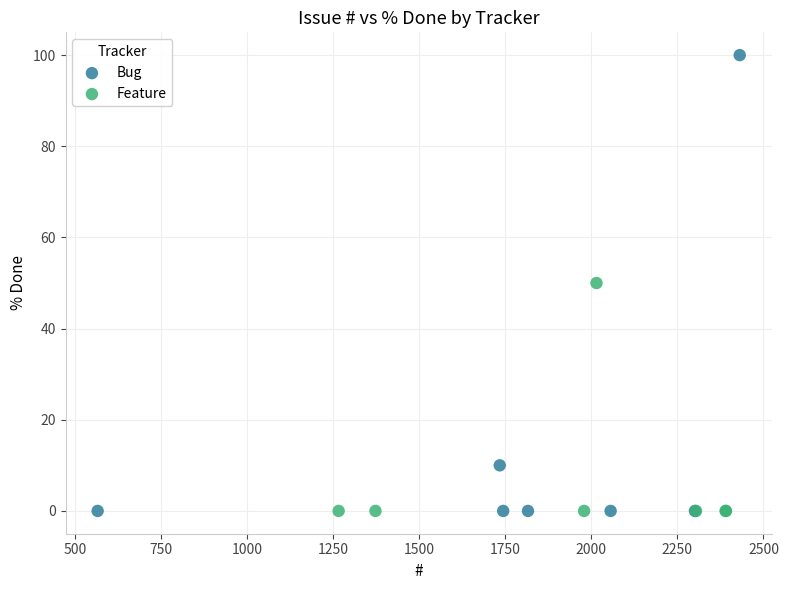

Which series reaches the maximum Y coordinate?

Bug